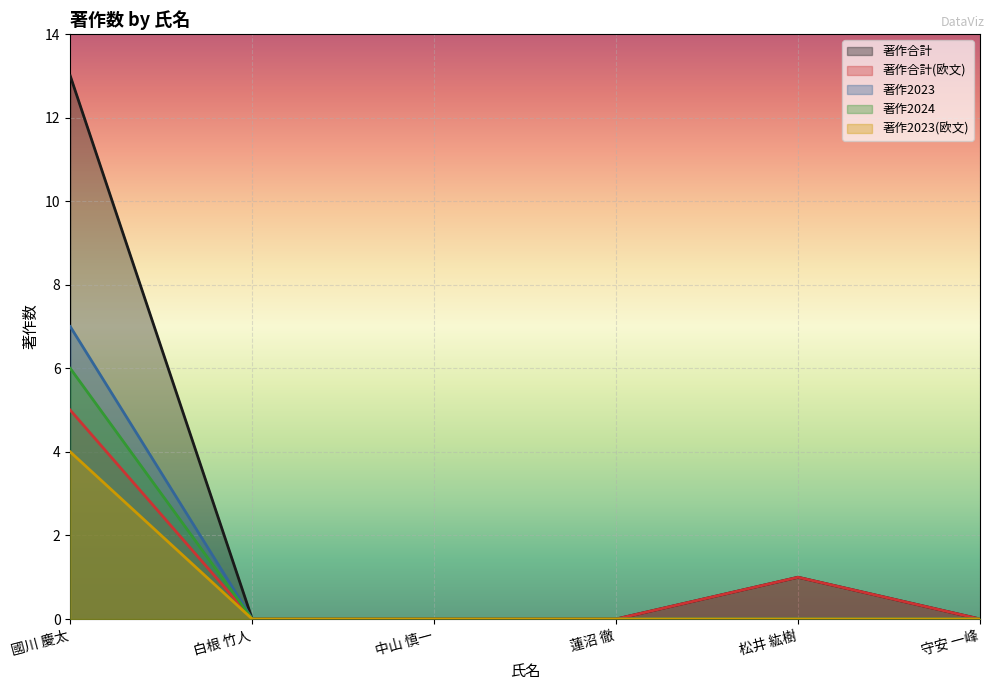

At which category does 著作合計 reach its first local peak?

松井 紘樹